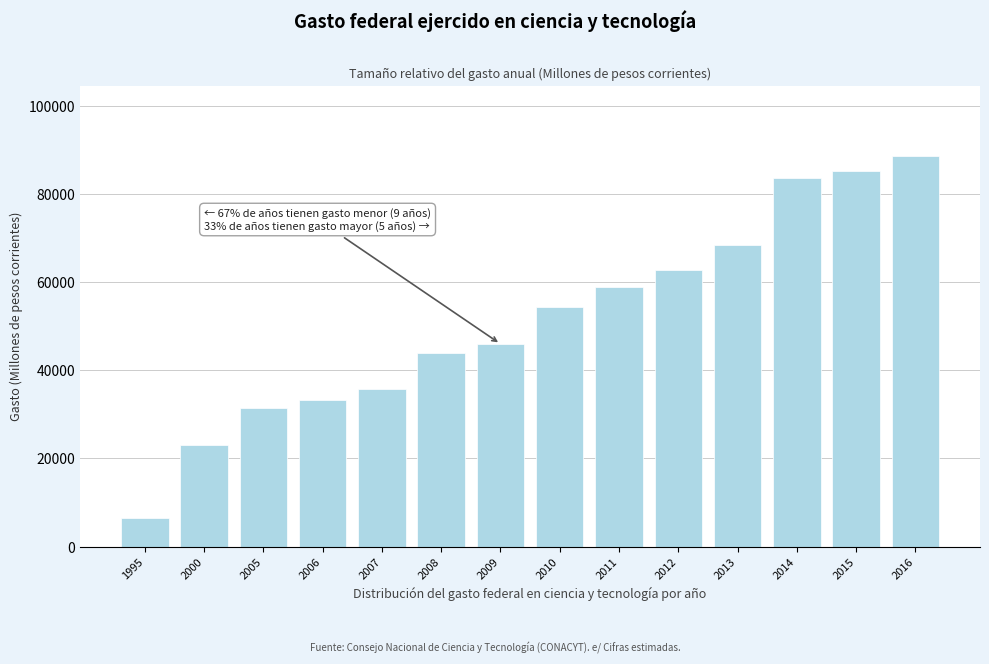

Reading left to right, extract all data points from this chart.

1995=6483.7	2000=22923.0	2005=31339.0	2006=33275.8	2007=35831.7	2008=43829.2	2009=45973.6	2010=54436.4	2011=58809.9	2012=62671.1	2013=68316.5	2014=83550.5	2015=85156.0	2016=88539.5